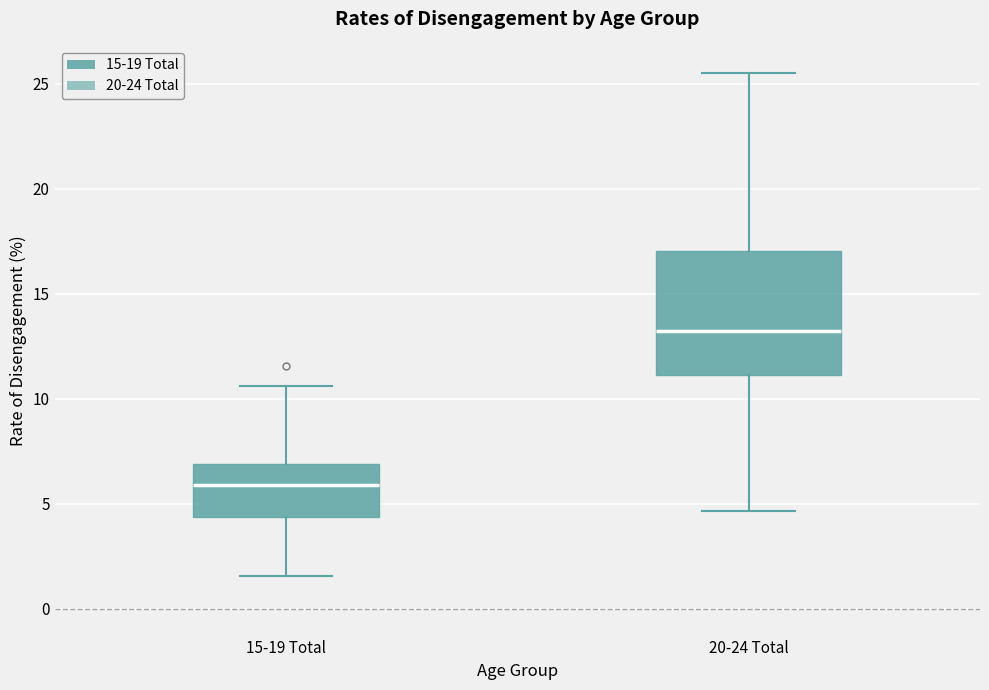

Which box has the highest median line?

20-24 Total